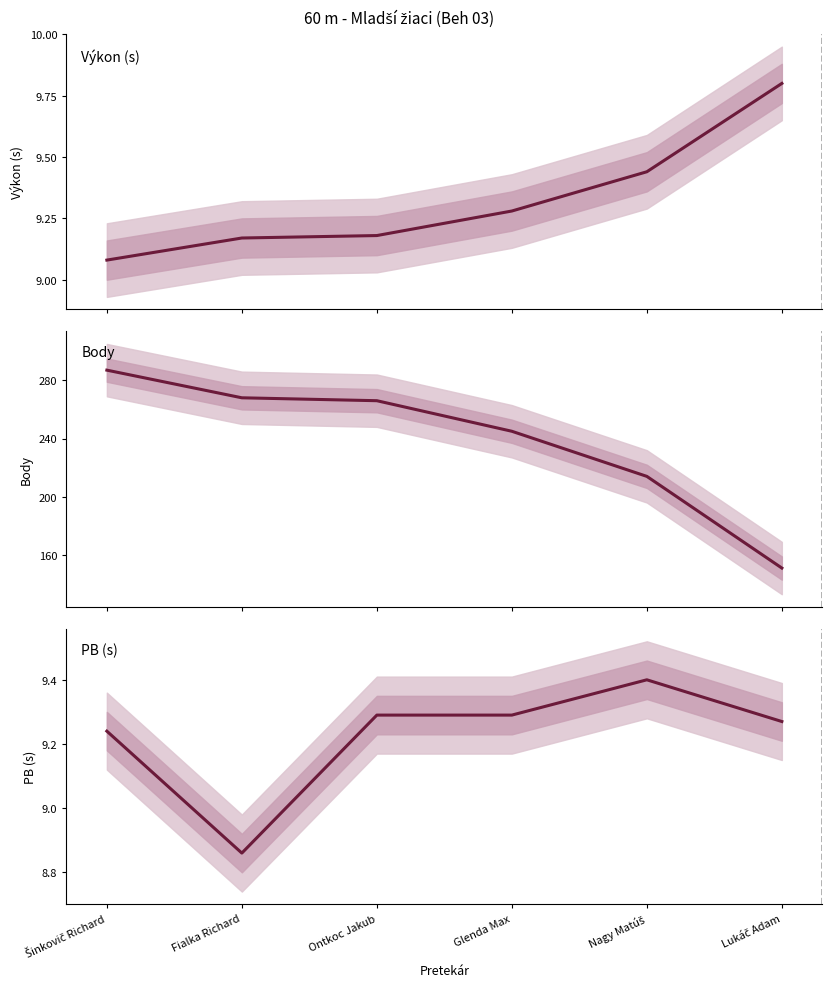

Reading left to right, list all the values displayed in this chart.

Výkon (s): Šinkovič Richard=9.1	Fialka Richard=9.2	Ontkoc Jakub=9.2	Glenda Max=9.3	Nagy Matúš=9.4	Lukáč Adam=9.8
Body: Šinkovič Richard=287.0	Fialka Richard=268.0	Ontkoc Jakub=266.0	Glenda Max=245.0	Nagy Matúš=214.0	Lukáč Adam=151.0
PB (s): Šinkovič Richard=9.2	Fialka Richard=8.9	Ontkoc Jakub=9.3	Glenda Max=9.3	Nagy Matúš=9.4	Lukáč Adam=9.3